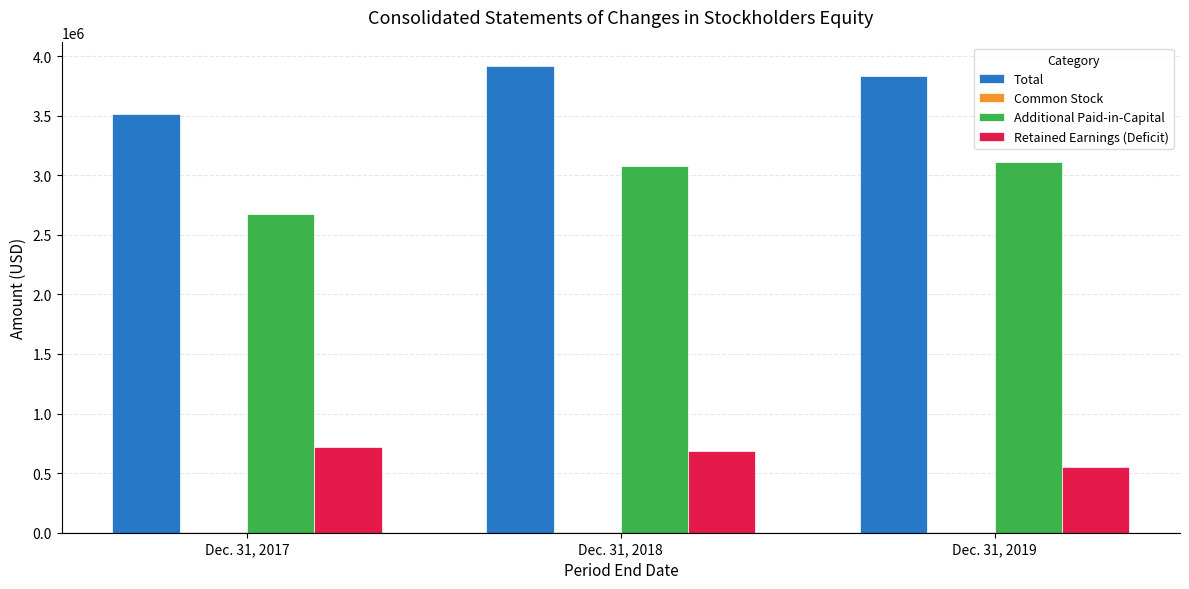

True or false: Total has a value of 3837081 at Dec. 31, 2019.

True